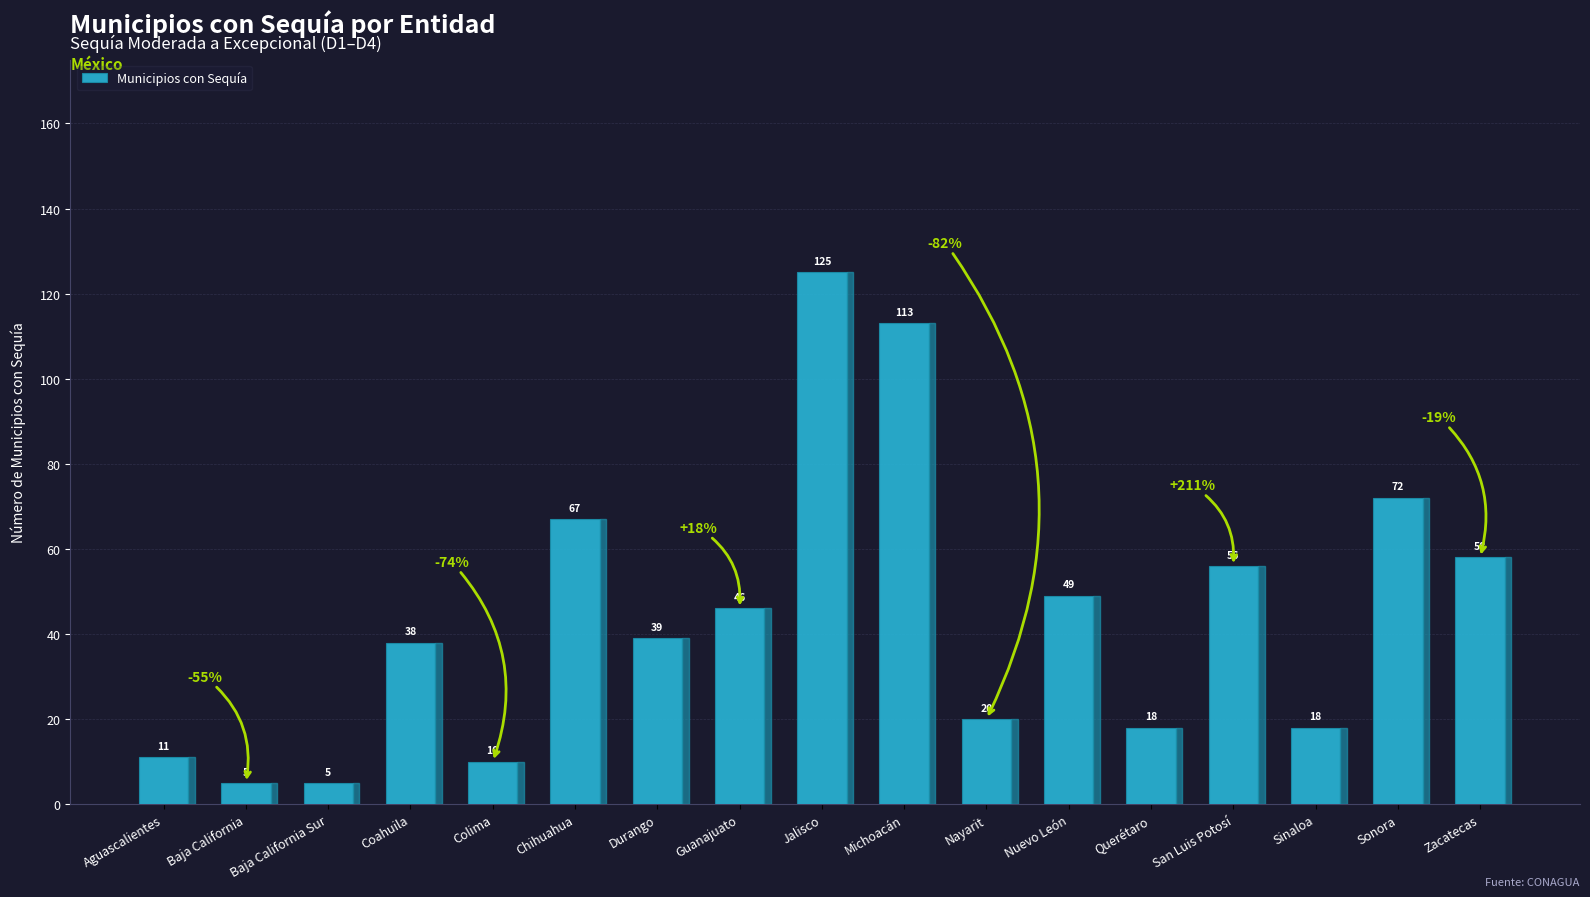

What is the sum of the values at Jalisco and Sinaloa?

143